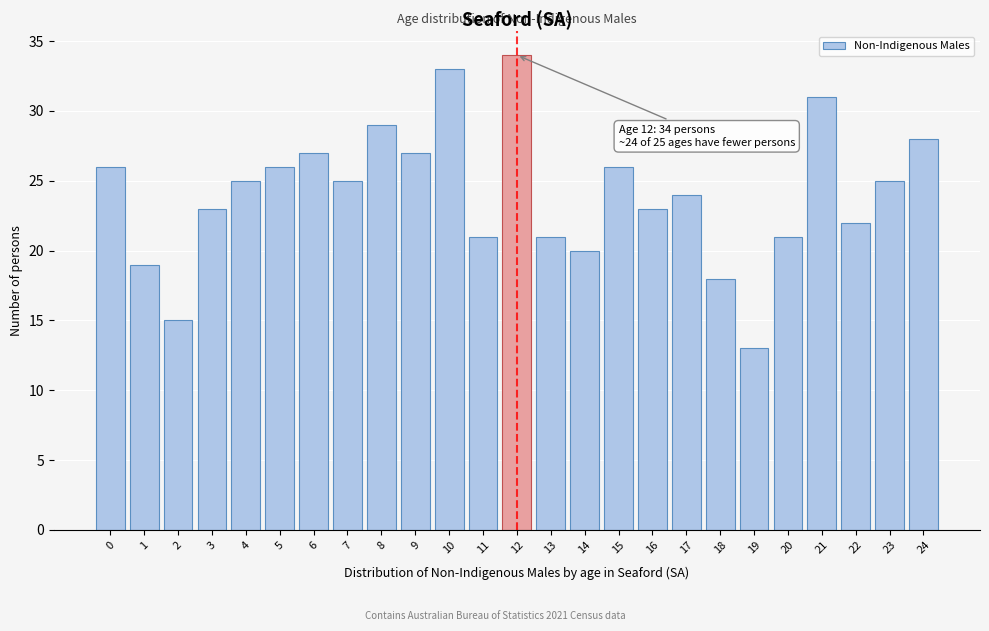

Reading right to left, extract all data points from this chart.

24=28	23=25	22=22	21=31	20=21	19=13	18=18	17=24	16=23	15=26	14=20	13=21	12=34	11=21	10=33	9=27	8=29	7=25	6=27	5=26	4=25	3=23	2=15	1=19	0=26